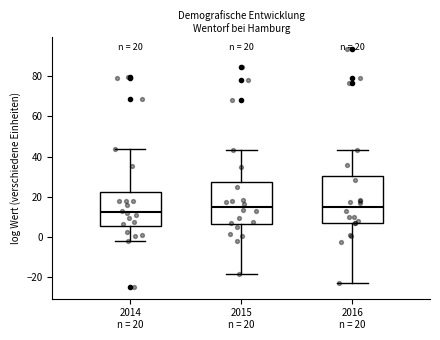

Which box is the tallest, from its lower edge to its upper edge?

2016 n = 20